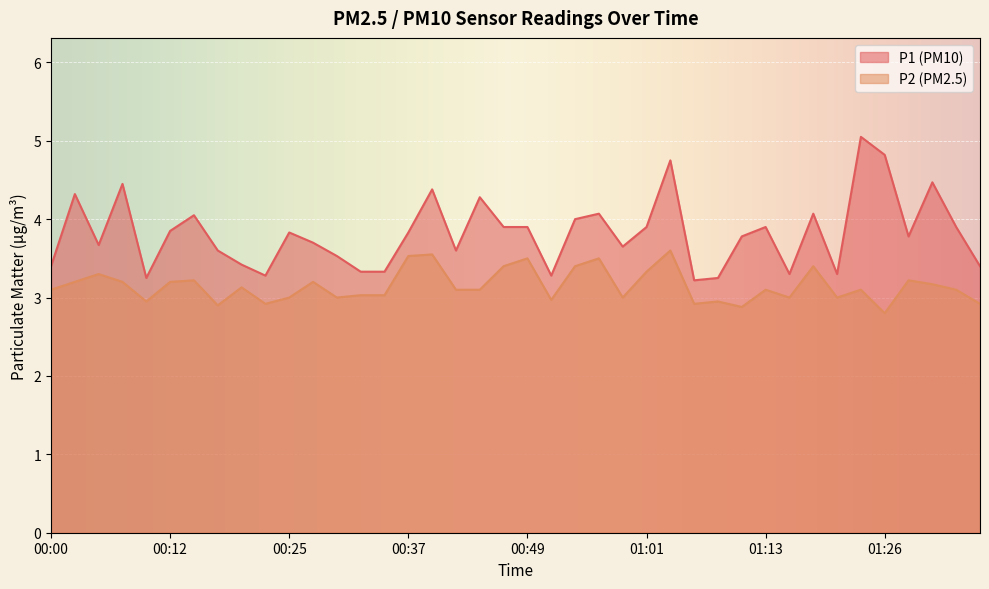

What is the value of the P1 point at the 28th from the left?

3.2